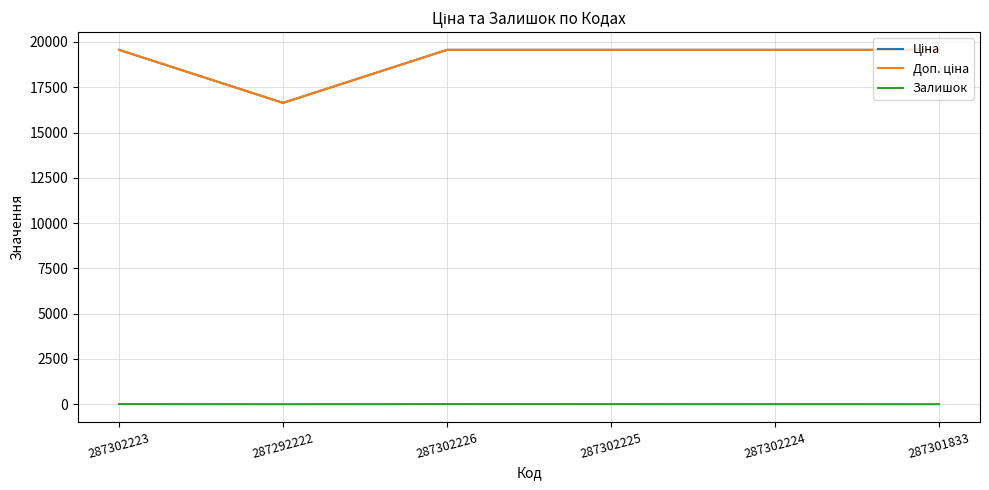

The Ціна series shows 19564.9 at 287302223. True or false?

True